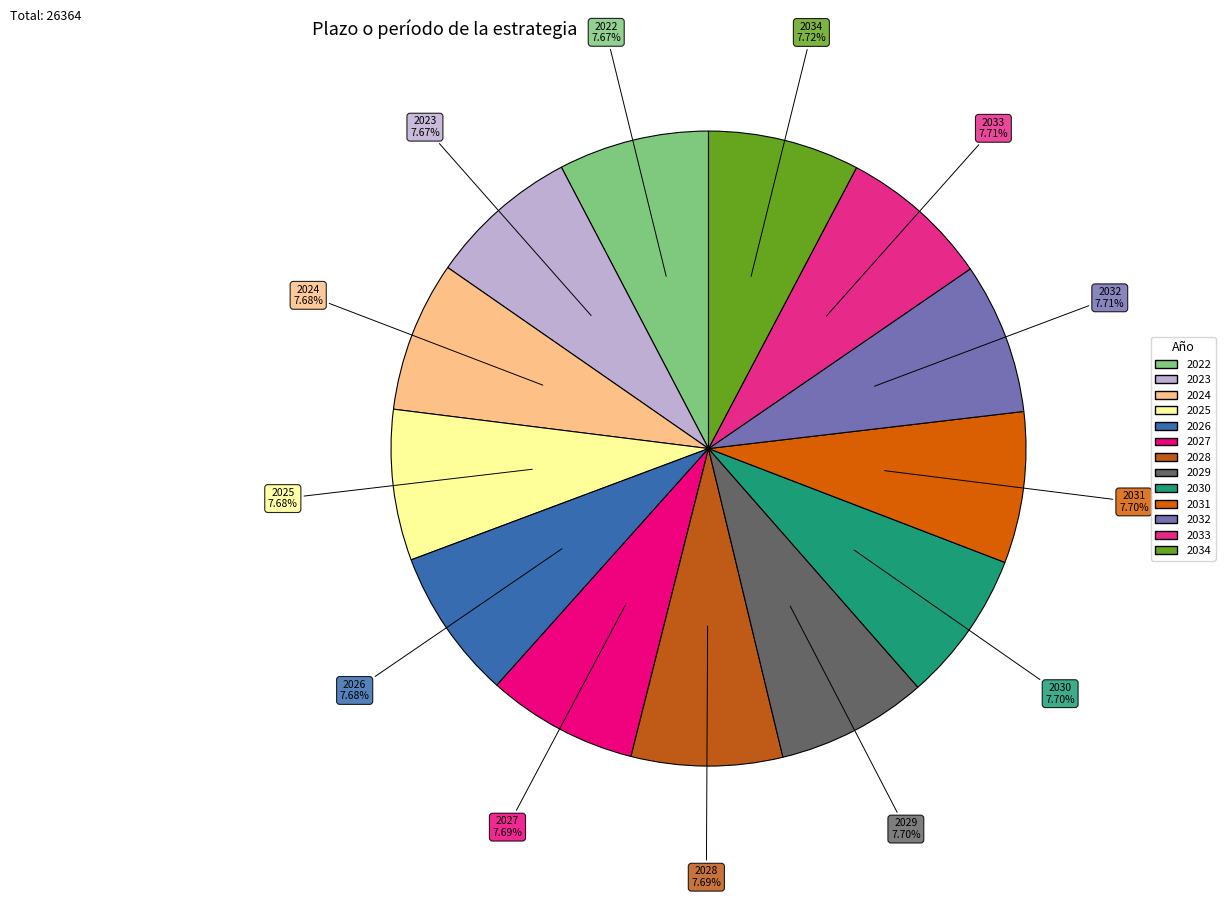

To the nearest percent, what percentage of the pie is 2033?

8%